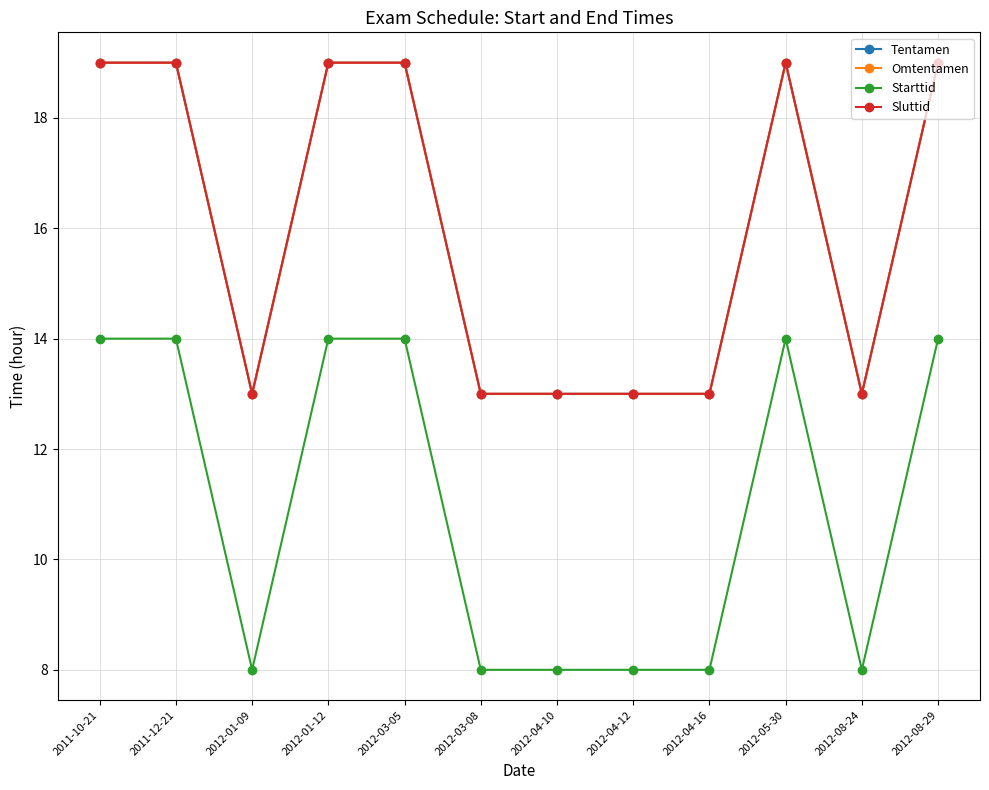

How many interior local valleys does the Omtentamen series have?

2